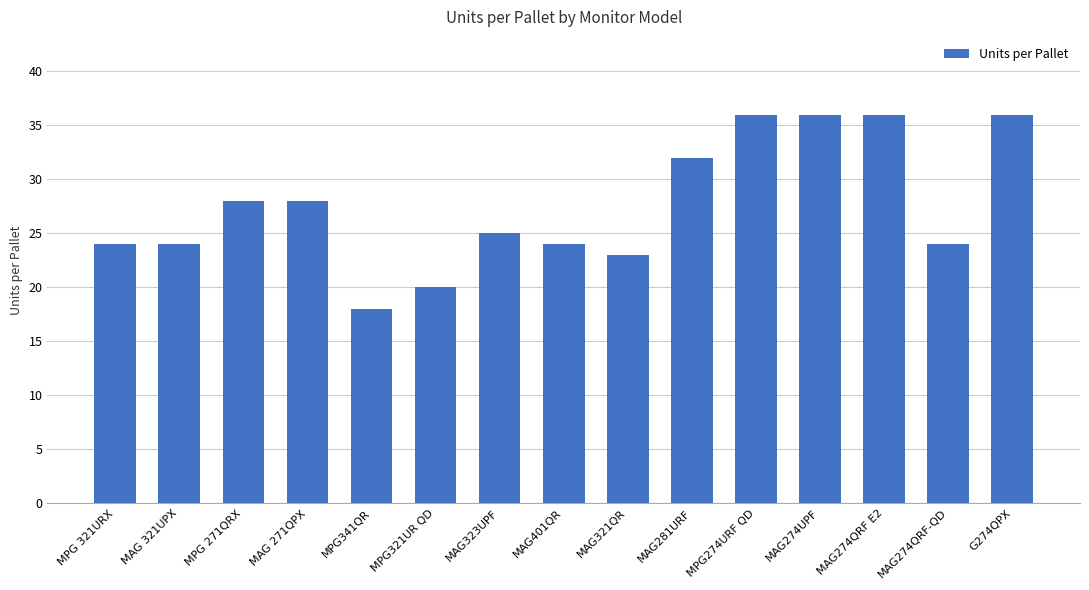

How many categories are shown in the chart?

15